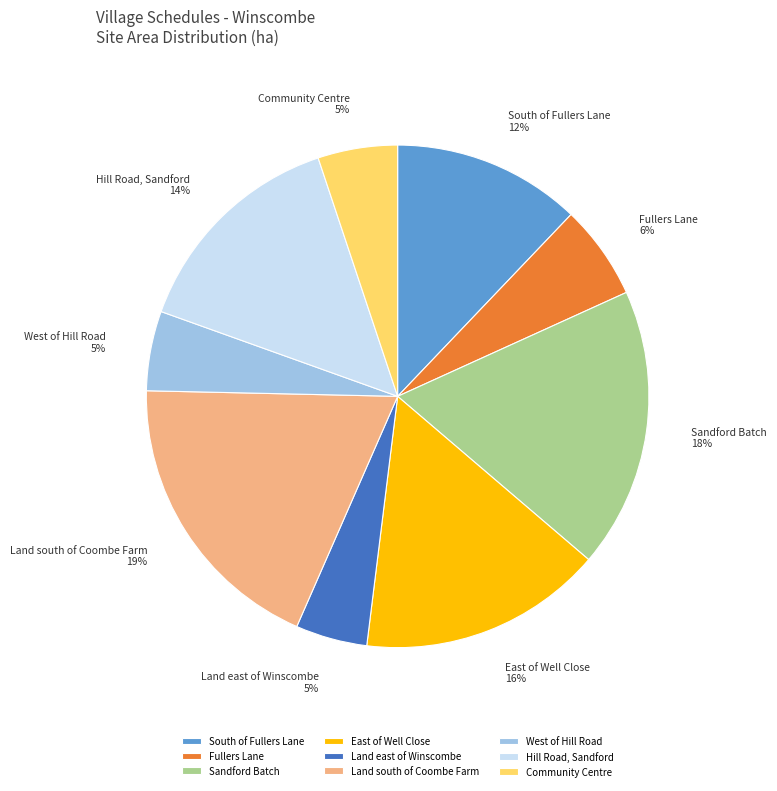

To the nearest percent, what is the average slice percentage?

11%